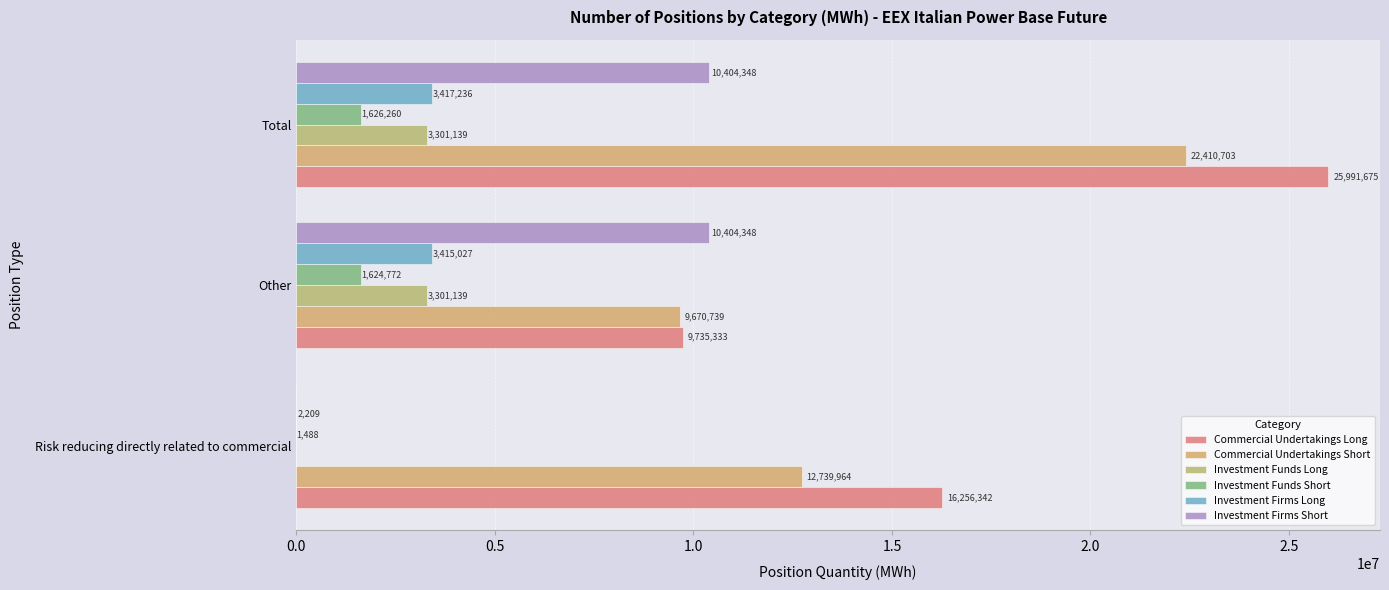

What is the value of the Commercial Undertakings Short bar at the 2nd from the left?

9670738.8